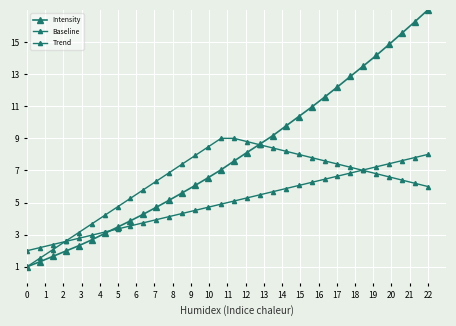

How many data points in Baseline are above 5?

16